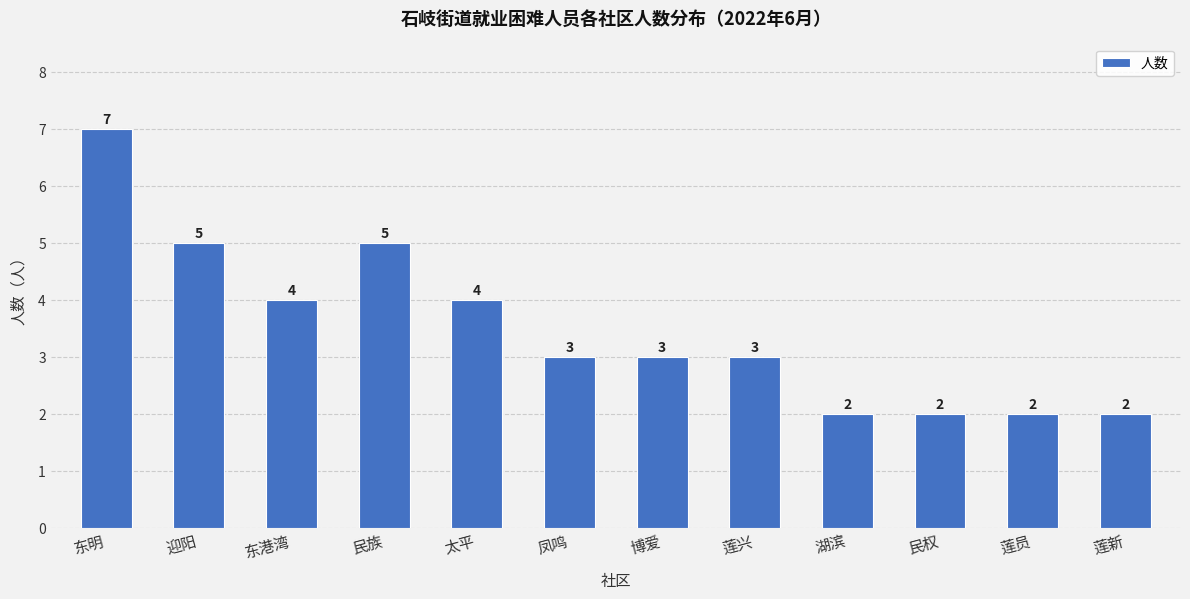

Reading left to right, list all the values displayed in this chart.

7	5	4	5	4	3	3	3	2	2	2	2